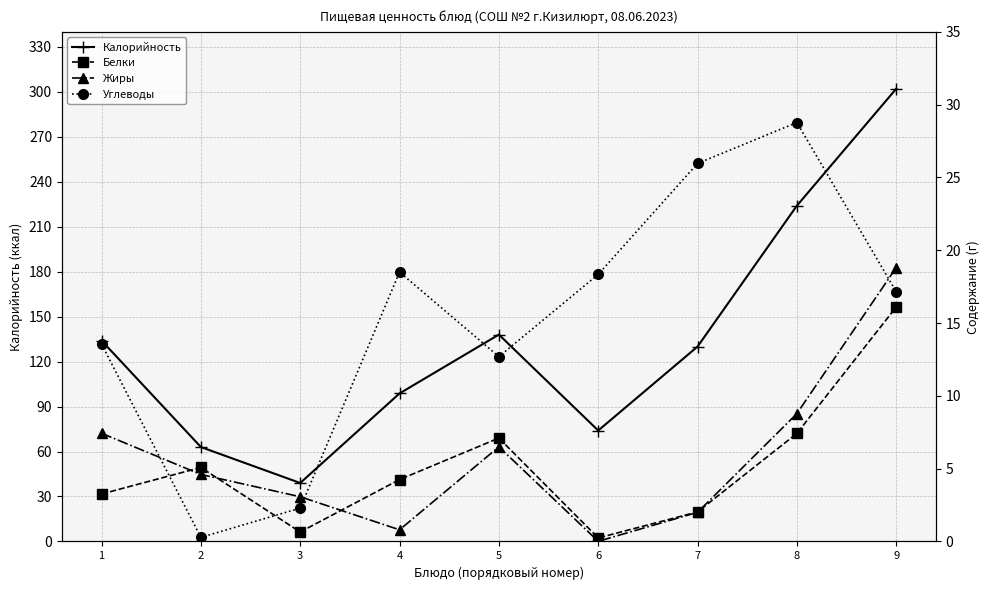

How many interior local valleys does the Углеводы series have?

2